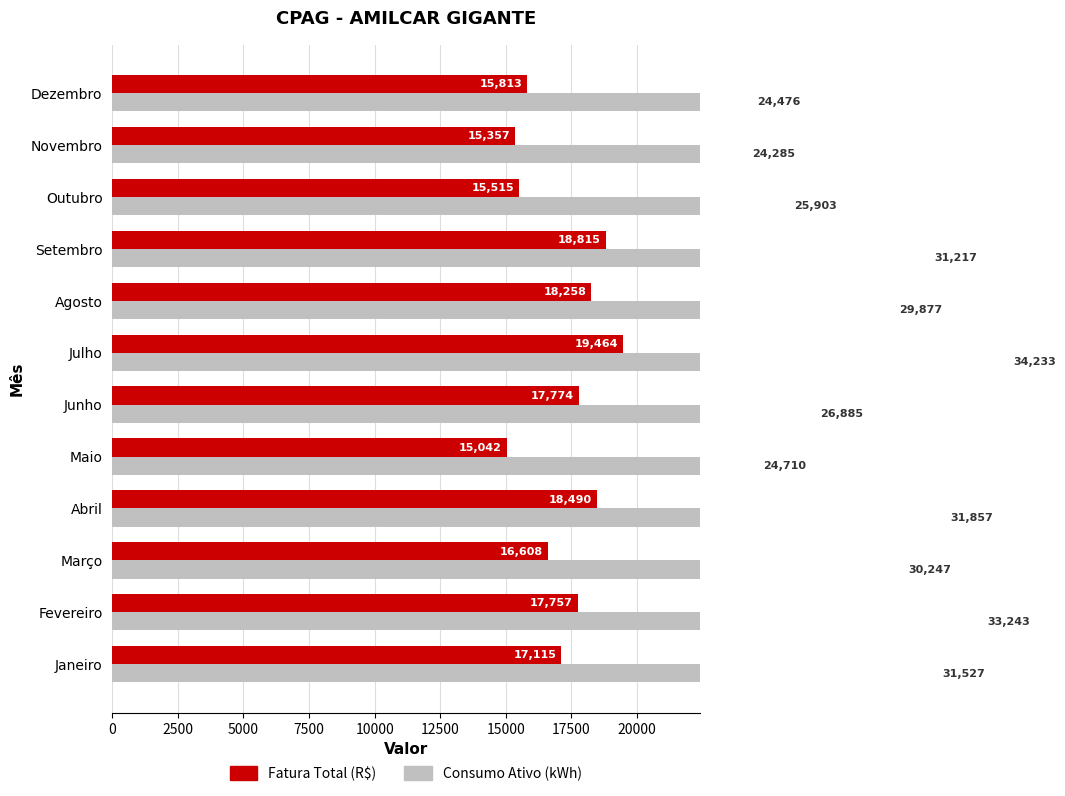

What is the value of the Consumo Ativo (kWh) bar at the 1st from the left?

31527.0